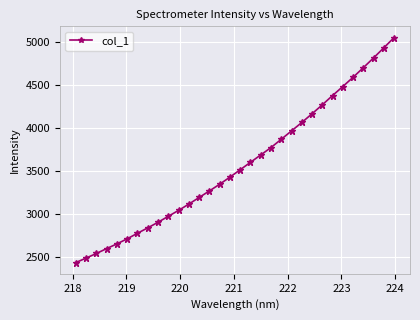

What is the average value?

3569.1